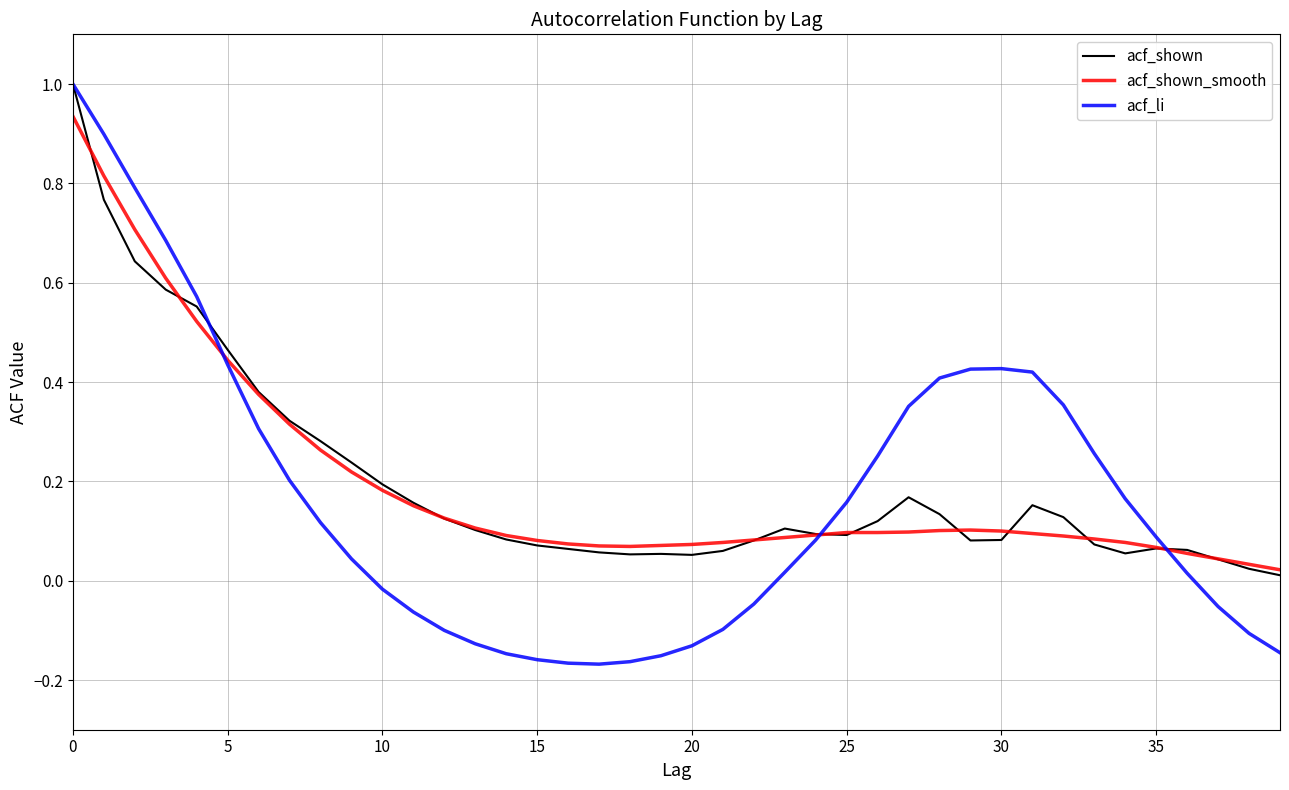

What is the maximum value shown in the chart?

1.0